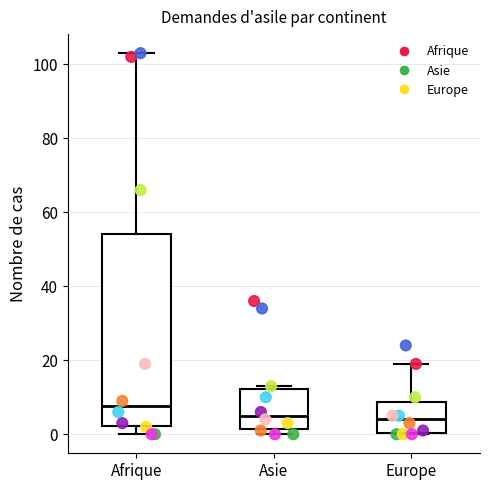

Where is the lower edge of the box for Europe on the y-axis? The values are not printed on the chart, so give them approximately, as read against the axis.

0